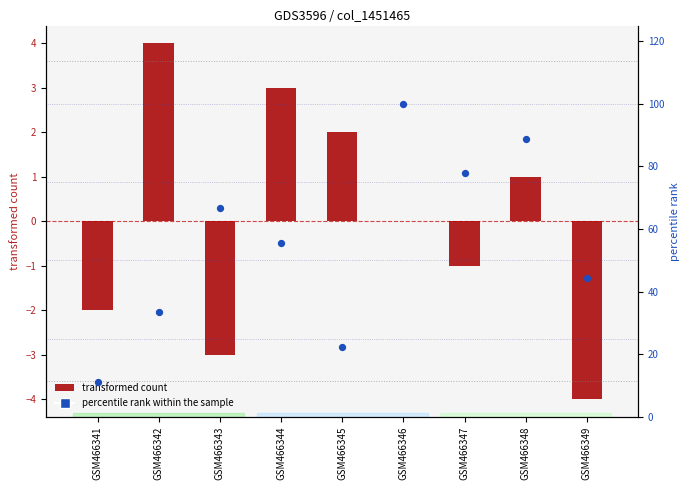

Which has a higher value, GSM466345 or GSM466347?

GSM466347